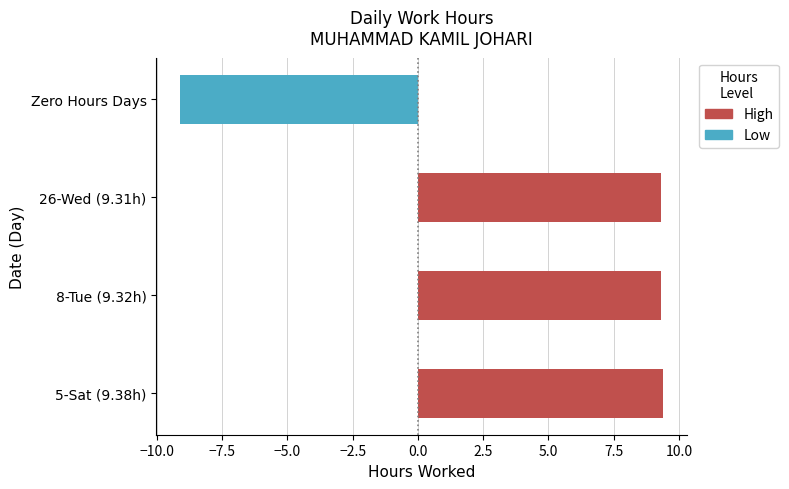

Is the value of Low at Zero Hours Days greater than the value of High at 26-Wed (9.31h)?

No